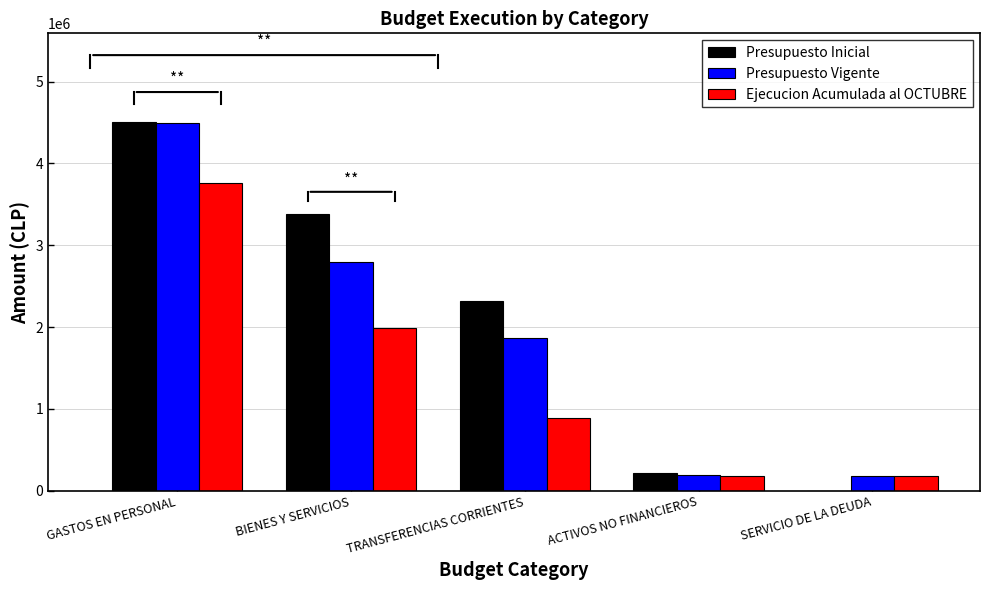

At which category is the sum across all series the highest?

GASTOS EN PERSONAL